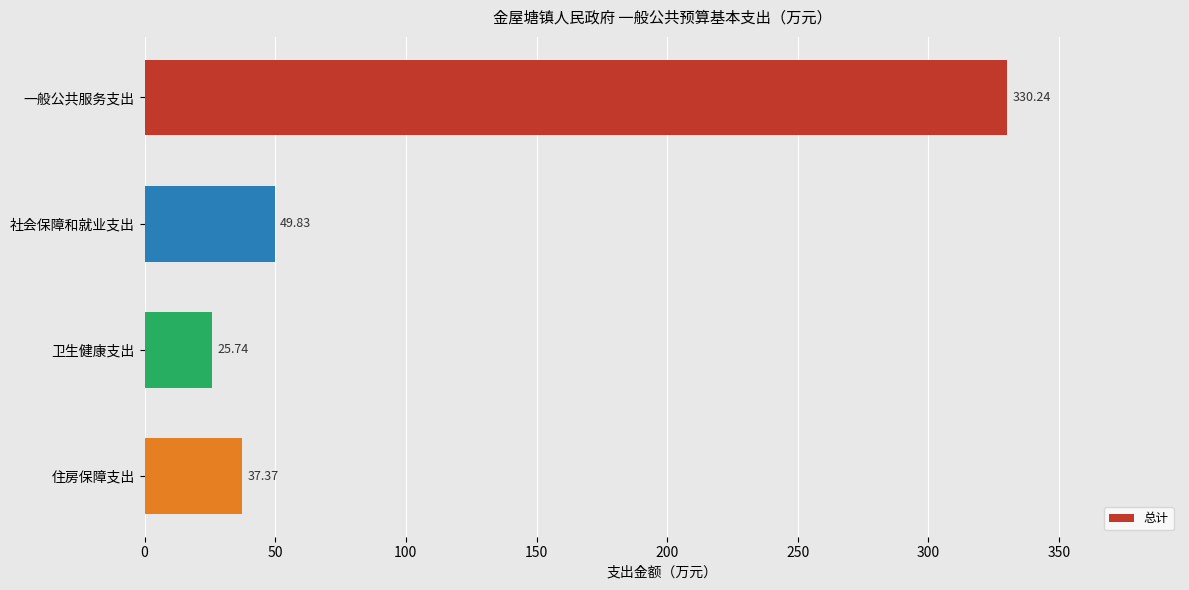

What is the label of the 3rd bar from the top?

卫生健康支出